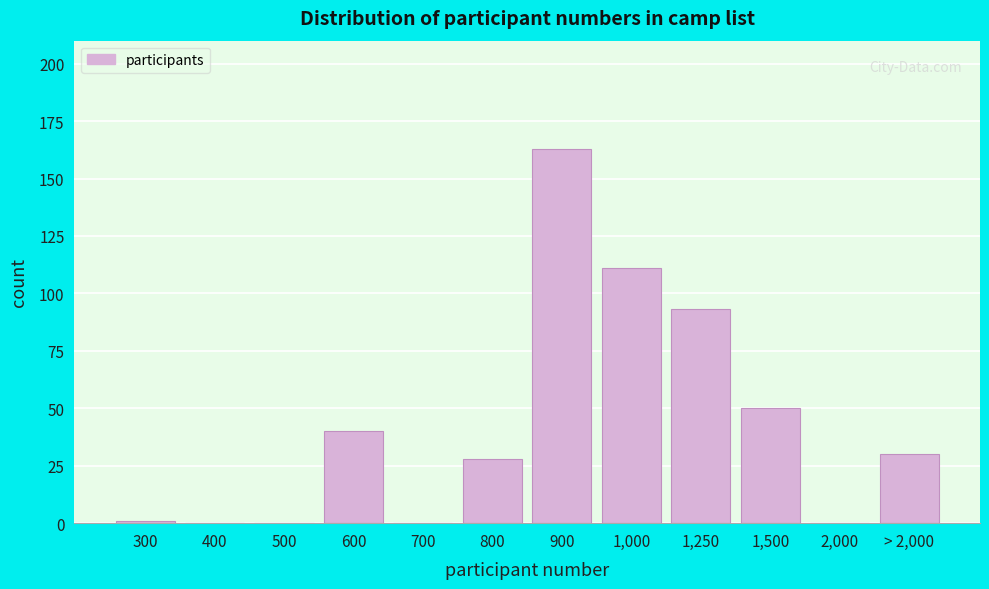

Reading left to right, extract all data points from this chart.

300=1	400=0	500=0	600=40	700=0	800=28	900=163	1,000=111	1,250=93	1,500=50	2,000=0	> 2,000=30